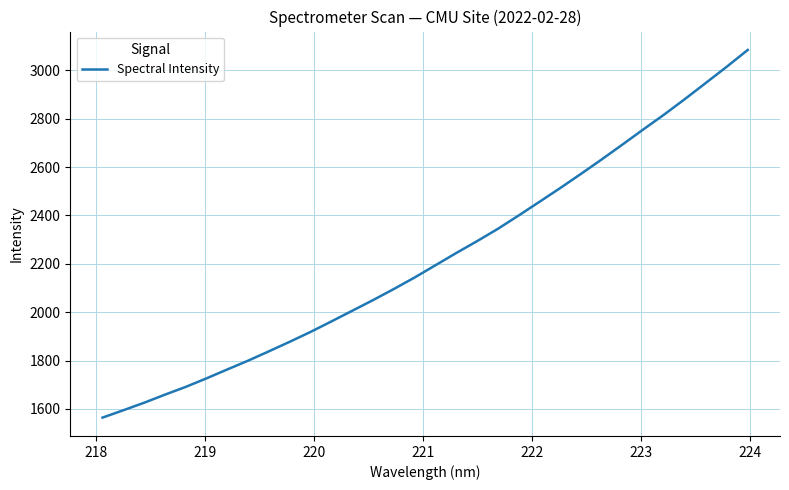

What is the greatest value displayed?

3084.2